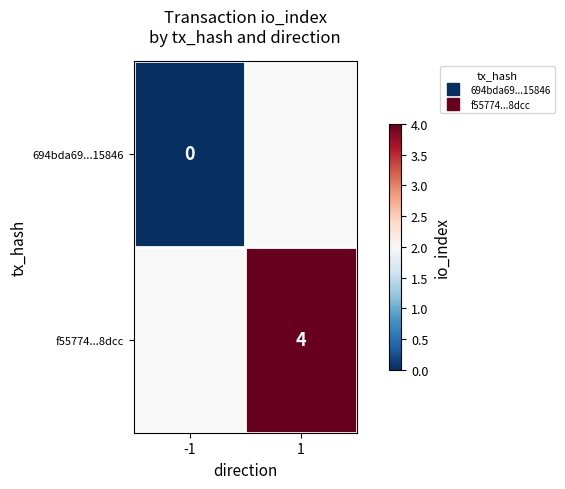

Rank the series by their maximum value, from lowest to highest.

694bda69...15846, f55774...8dcc